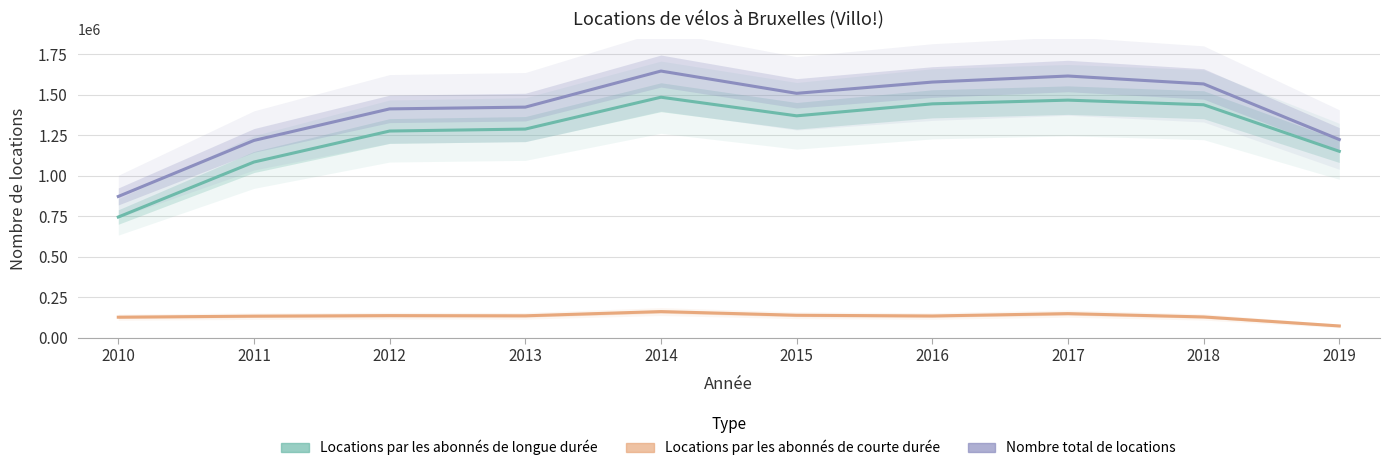

List the series in order of their peak value, highest first.

Nombre total de locations, Locations par les abonnés de longue durée, Locations par les abonnés de courte durée